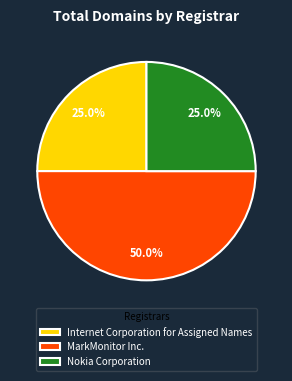

Approximately how many times larger is the value at MarkMonitor Inc. compared to Internet Corporation for Assigned Names?

2.0